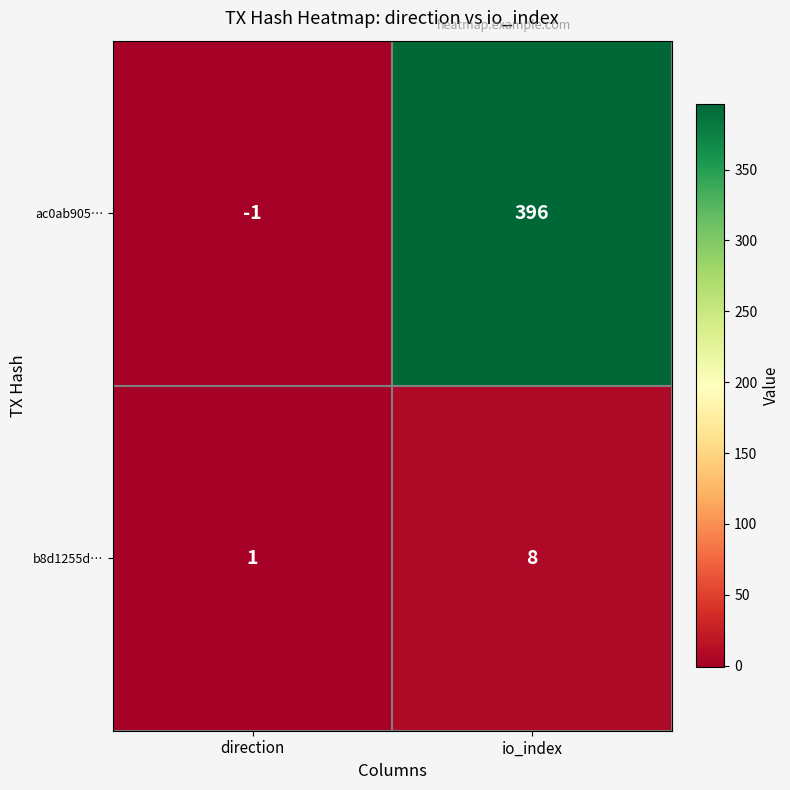

Which category has the highest value in the b8d1255d… series?

io_index